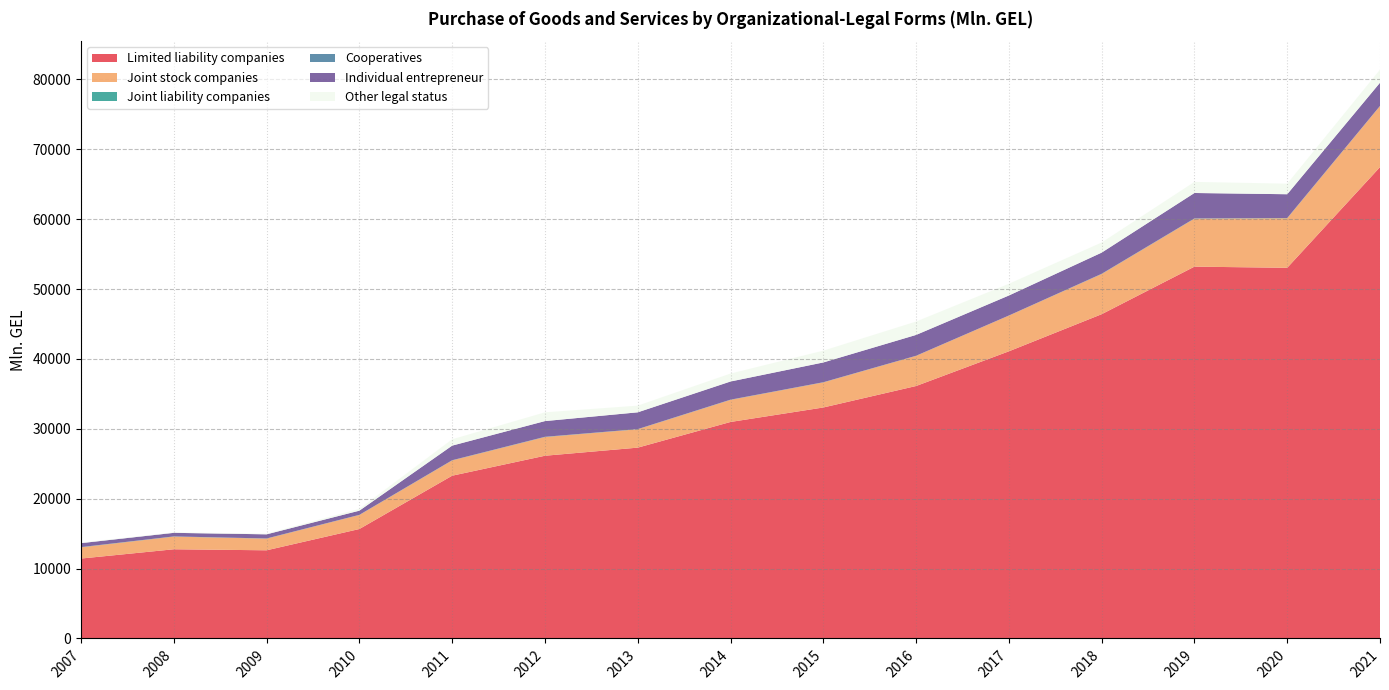

Reading left to right, extract all data points from this chart.

Limited liability companies: 2007=11433.7	2008=12761.3	2009=12614.9	2010=15660.2	2011=23288.6	2012=26144.4	2013=27303.2	2014=30976.9	2015=33049.2	2016=36122.3	2017=41085.5	2018=46396.7	2019=53202.5	2020=53036.4	2021=67445.6
Joint stock companies: 2007=1606.4	2008=1814.2	2009=1669.5	2010=2007.3	2011=2189.2	2012=2676.8	2013=2628.0	2014=3165.8	2015=3590.9	2016=4314.0	2017=5112.0	2018=5750.5	2019=6867.9	2020=7091.4	2021=8736.5
Joint liability companies: 2007=30.2	2008=23.4	2009=19.5	2010=19.3	2011=21.5	2012=27.8	2013=20.0	2014=21.6	2015=17.3	2016=11.6	2017=6.5	2018=26.5	2019=28.0	2020=27.1	2021=12.8
Cooperatives: 2007=2.9	2008=3.5	2009=3.7	2010=3.3	2011=4.0	2012=7.6	2013=4.7	2014=5.2	2015=5.9	2016=4.9	2017=4.6	2018=7.0	2019=4.3	2020=5.2	2021=5.3
Individual entrepreneur: 2007=565.9	2008=511.1	2009=592.9	2010=595.6	2011=2090.3	2012=2247.3	2013=2401.3	2014=2598.7	2015=2830.2	2016=2980.8	2017=2864.9	2018=3028.4	2019=3638.6	2020=3403.9	2021=3318.5
Other legal status: 2007=83.4	2008=70.4	2009=102.7	2010=259.6	2011=908.3	2012=1252.6	2013=957.1	2014=1138.0	2015=1689.5	2016=1914.4	2017=1677.3	2018=1447.1	2019=1588.7	2020=1511.2	2021=1875.0